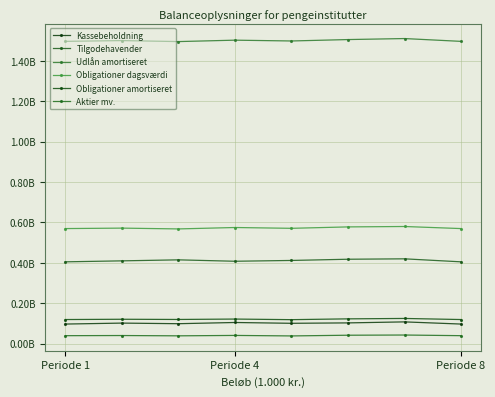

At which label does Aktier mv. reach its peak?

6